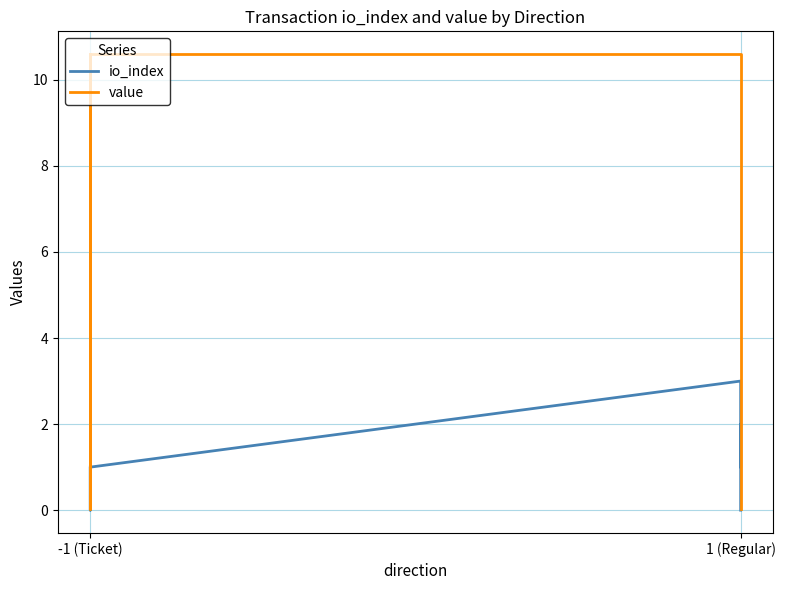

What is the sum of the value values at 3 and -1 (Ticket)?

21.2